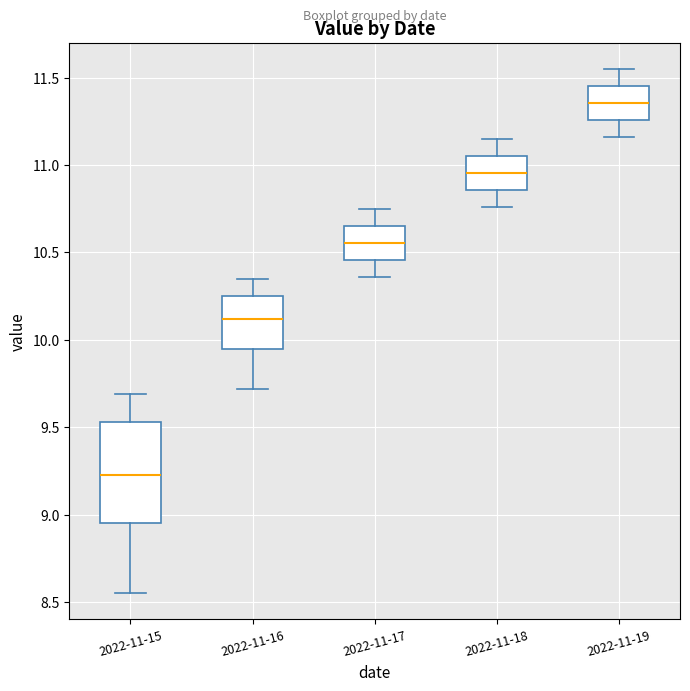

Reading left to right, read every box against the y-axis: the position of its median line, the range the box covers, and the ends of its whiskers. The values are not printed on the chart, so give them approximately, as read against the axis.

2022-11-15: median 9.25, box 8.95 to 9.55, whiskers 8.55 to 9.70
2022-11-16: median 10.10, box 9.95 to 10.25, whiskers 9.70 to 10.35
2022-11-17: median 10.55, box 10.45 to 10.65, whiskers 10.35 to 10.75
2022-11-18: median 10.95, box 10.85 to 11.05, whiskers 10.75 to 11.15
2022-11-19: median 11.35, box 11.25 to 11.45, whiskers 11.15 to 11.55